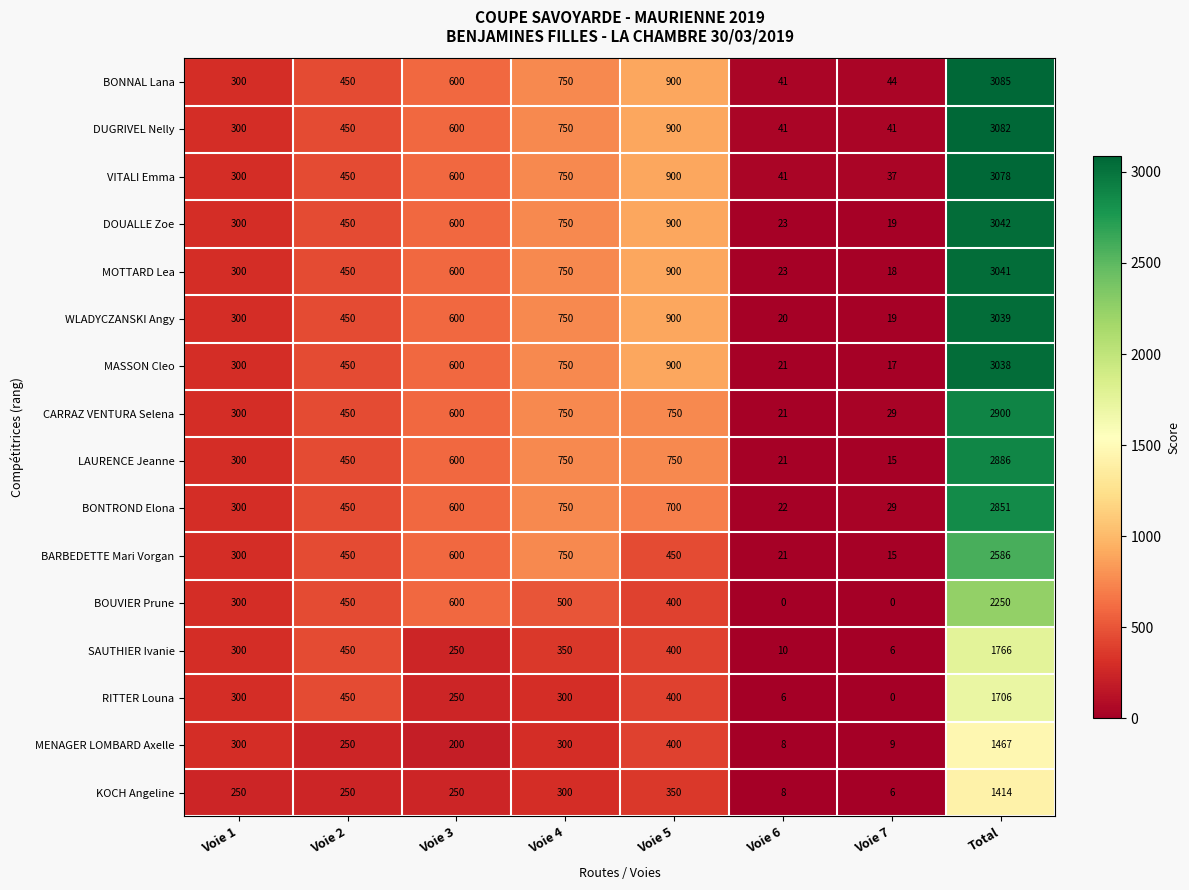

What is the minimum value for BARBEDETTE Mari Vorgan?

15